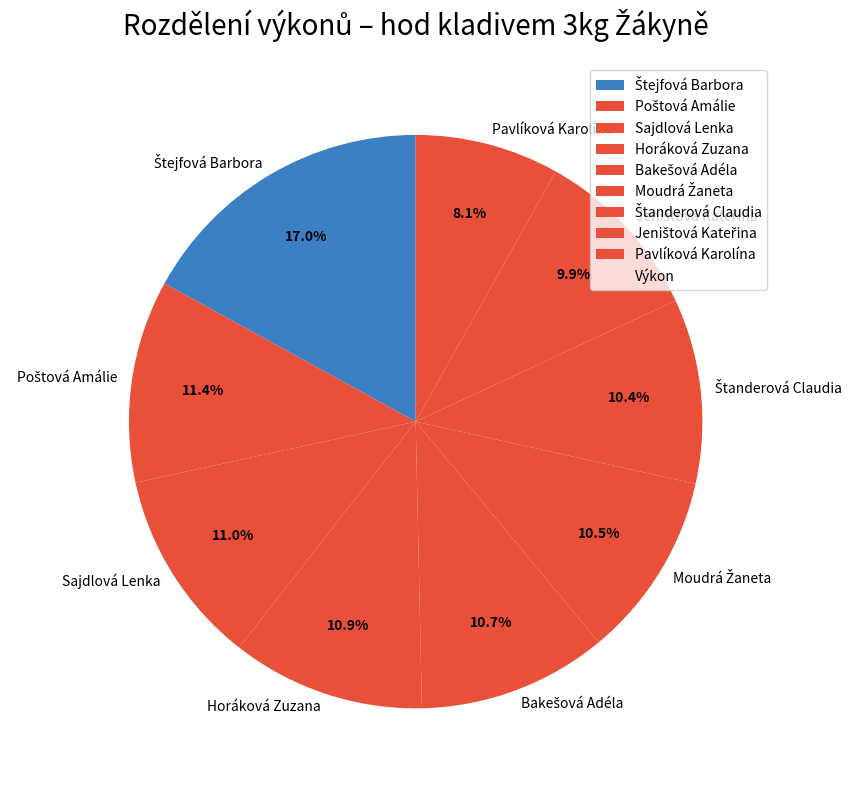

Is there any slice that represents more than half of the pie?

No